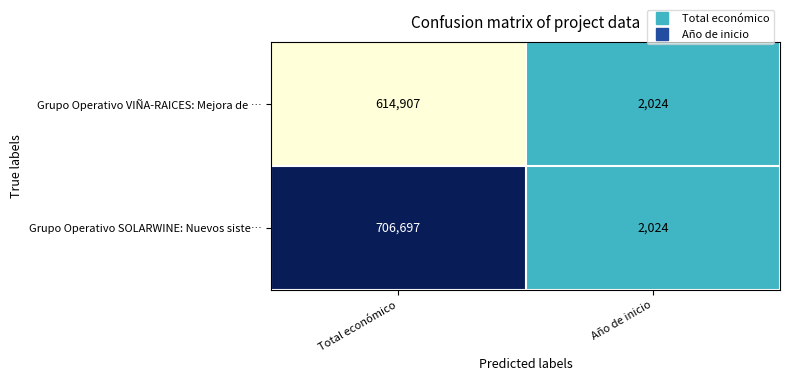

Which series has the largest range (max minus min)?

Grupo Operativo SOLARWINE: Nuevos siste…